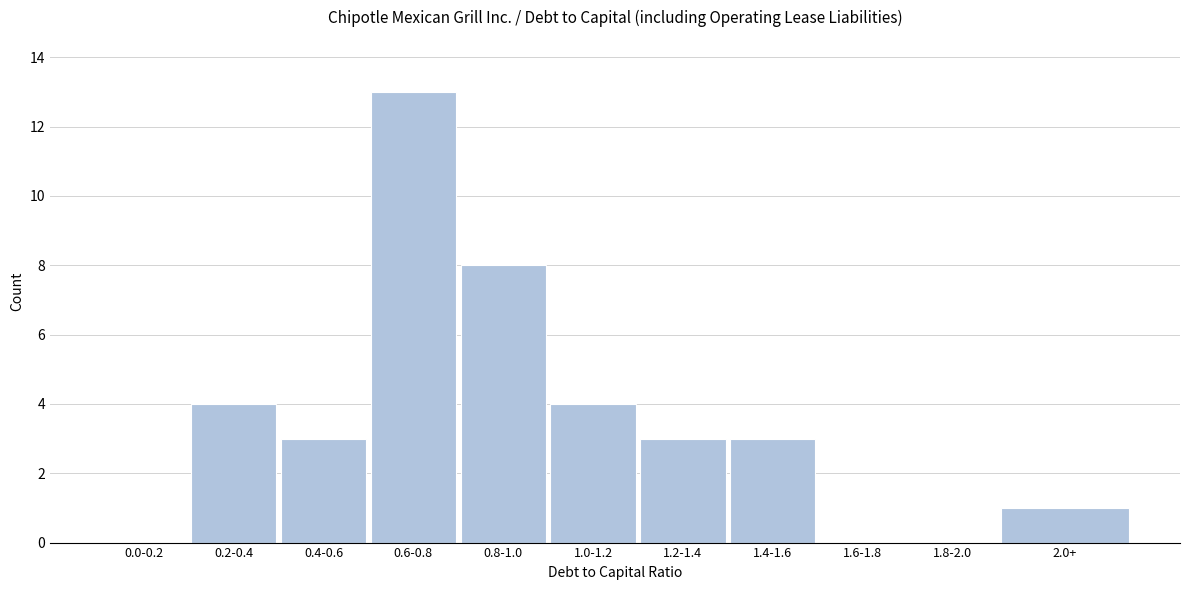

Reading left to right, extract all data points from this chart.

0.0-0.2=0	0.2-0.4=4	0.4-0.6=3	0.6-0.8=13	0.8-1.0=8	1.0-1.2=4	1.2-1.4=3	1.4-1.6=3	1.6-1.8=0	1.8-2.0=0	2.0+=1